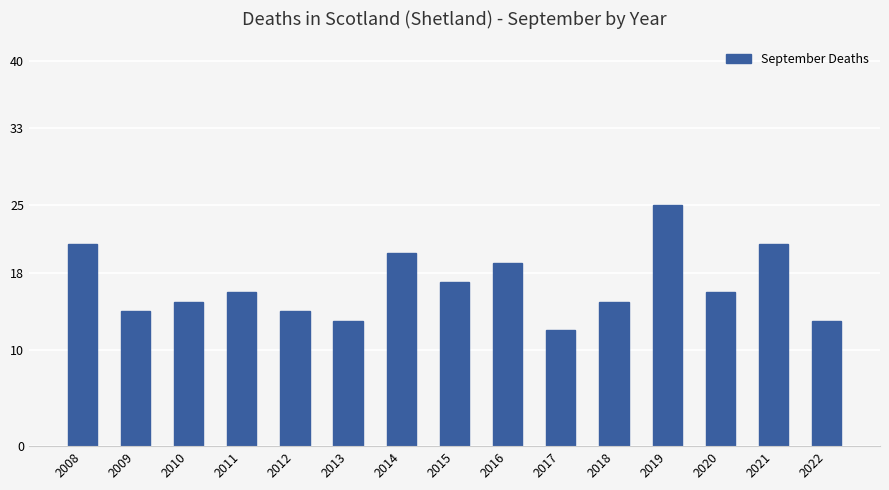

Is it true that the value at 2008 is 9?

False